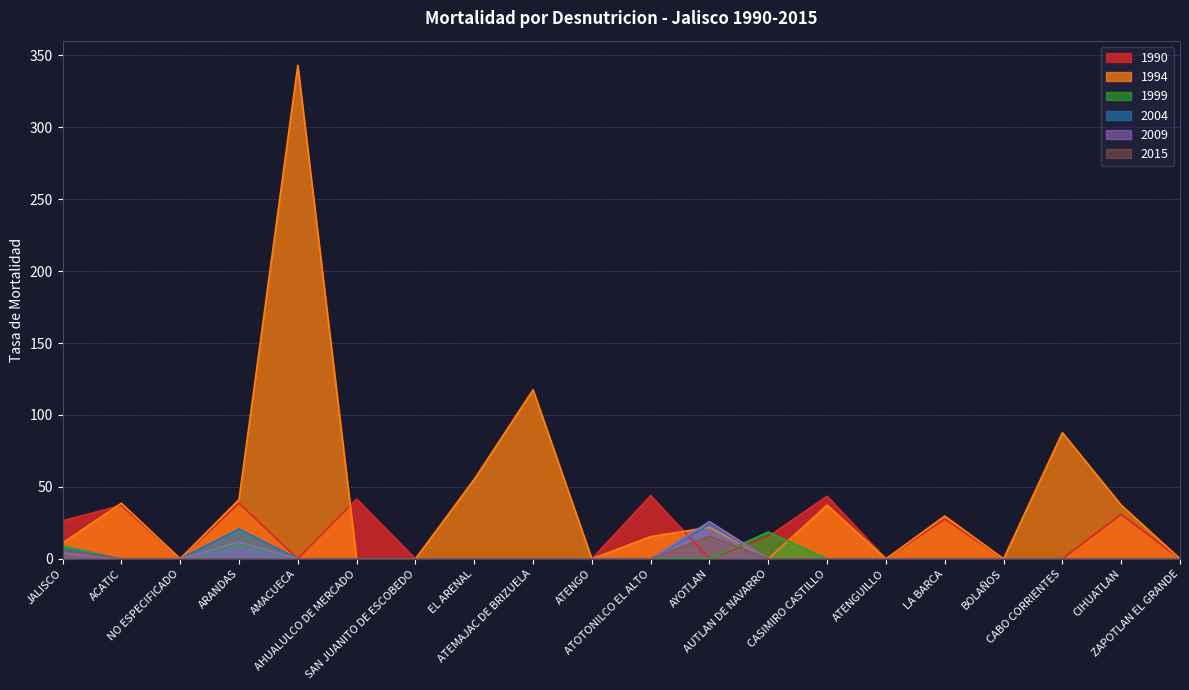

At how many categories does at least one series exceed 12?

14